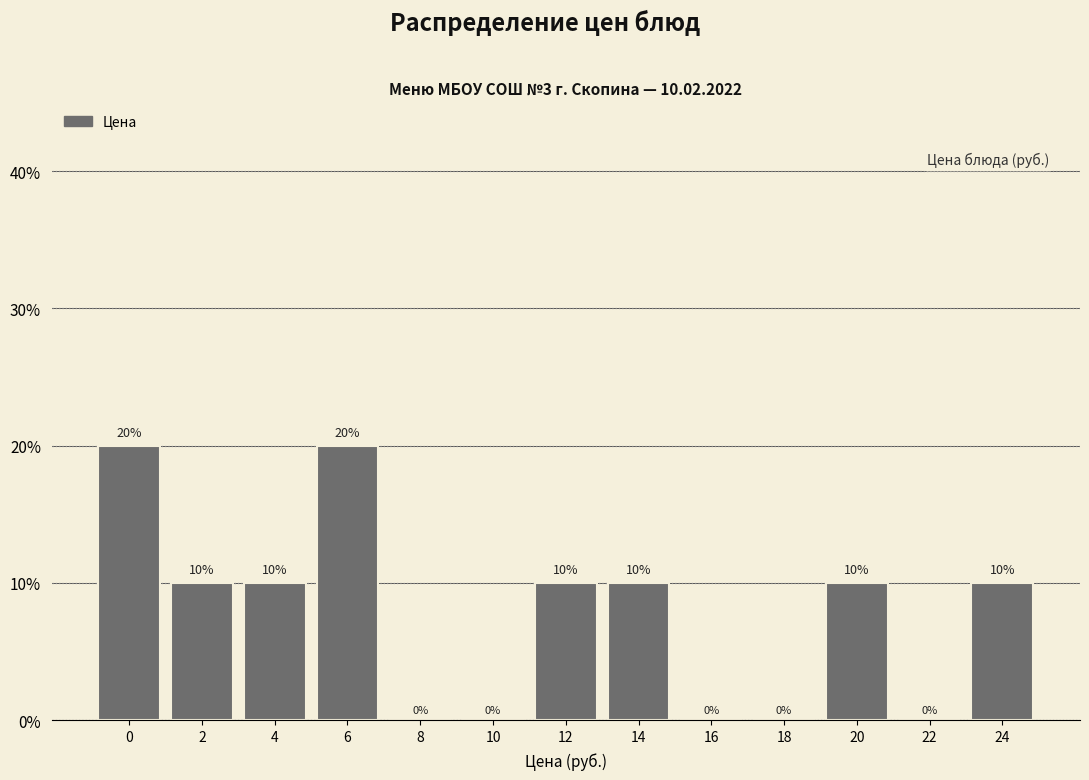

What is the sum of the values at 18 and 6?

20